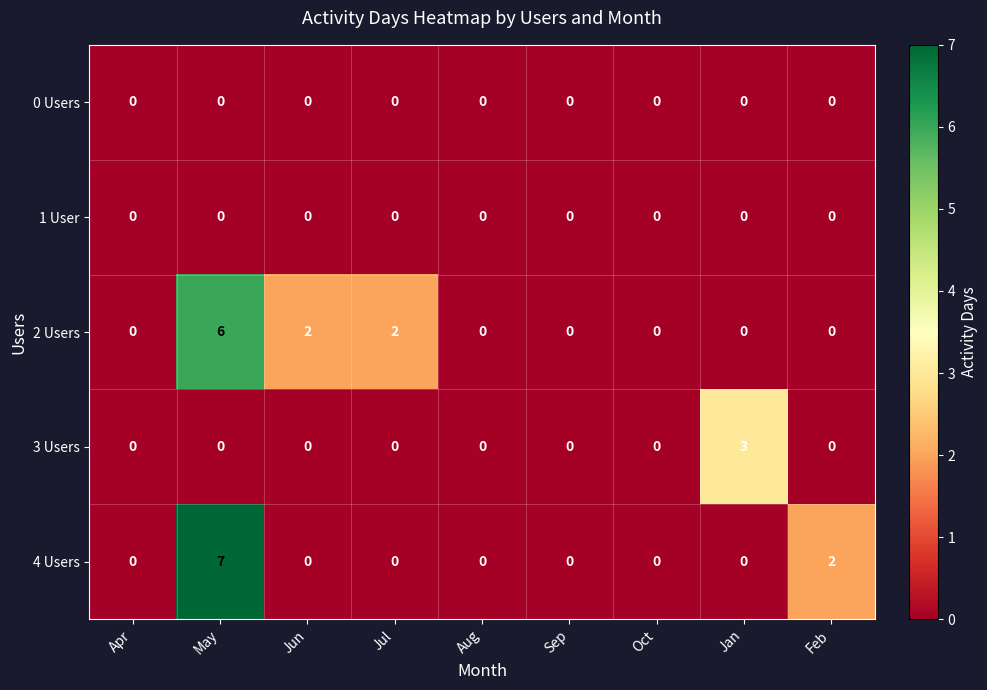

How many data points does each series have?

9